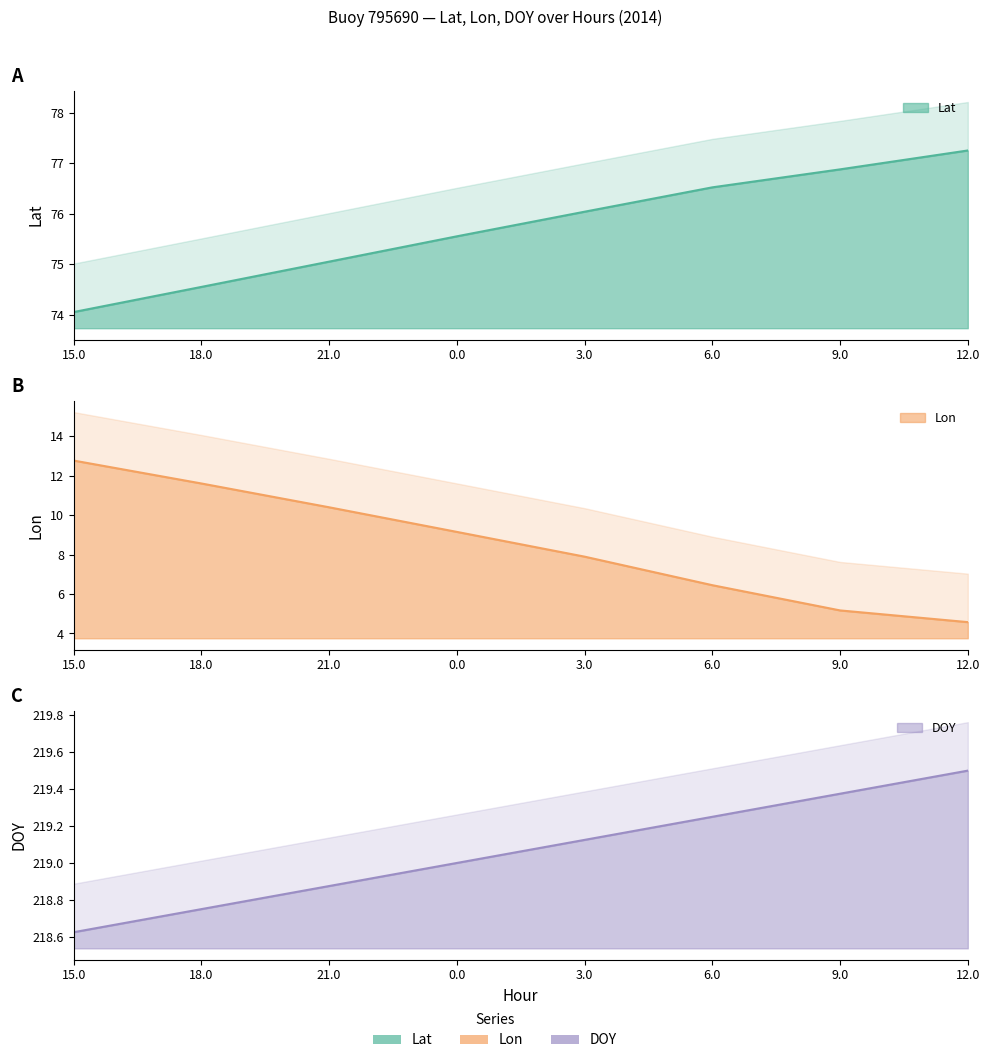

What are all the series names shown in the legend?

Lat, Lon, DOY